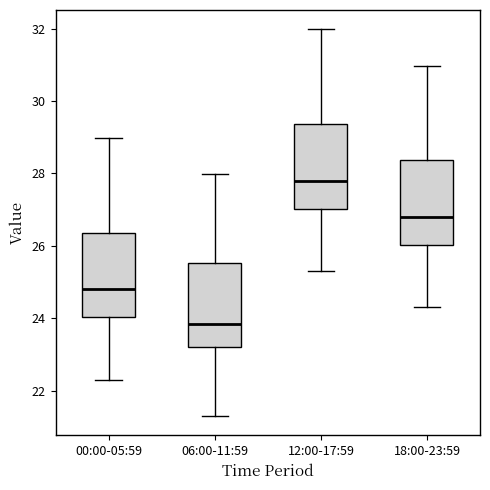

Reading left to right, transcribe this box plot: for each box, give where its median line is, the range the box spans, and where its two whiskers end, as read against the y-axis. The values are not printed on the chart, so give them approximately, as read against the axis.

00:00-05:59: median 24.8, box 24.0 to 26.4, whiskers 22.4 to 29.0
06:00-11:59: median 23.8, box 23.2 to 25.6, whiskers 21.4 to 28.0
12:00-17:59: median 27.8, box 27.0 to 29.4, whiskers 25.4 to 32.0
18:00-23:59: median 26.8, box 26.0 to 28.4, whiskers 24.4 to 31.0